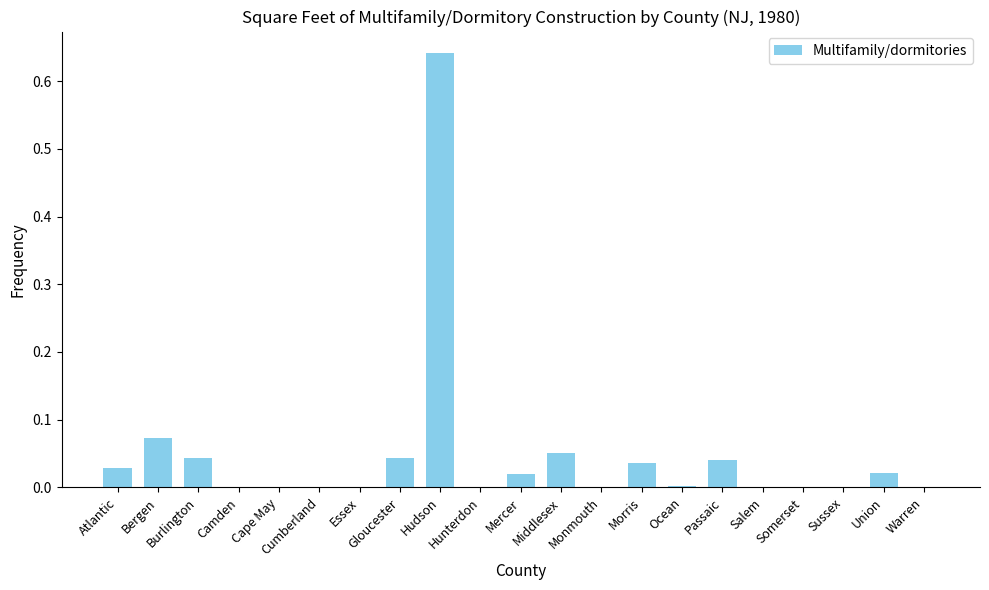

What is the sum of all values?

1.0